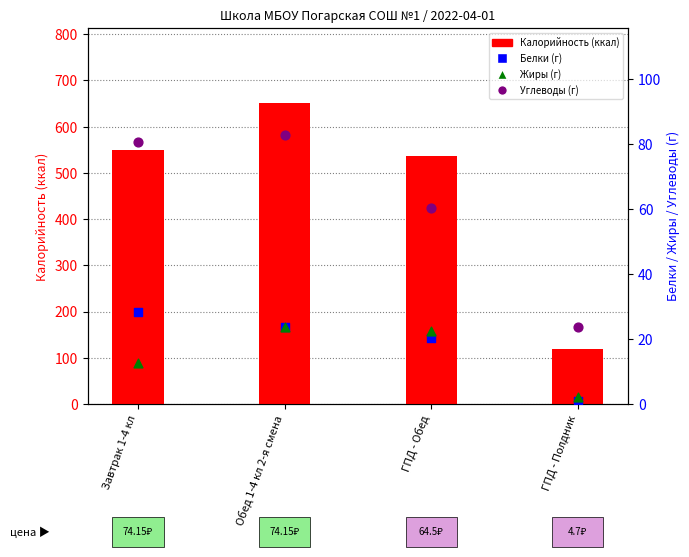

Which series has the largest Y range (max minus min)?

Калорийность (ккал)